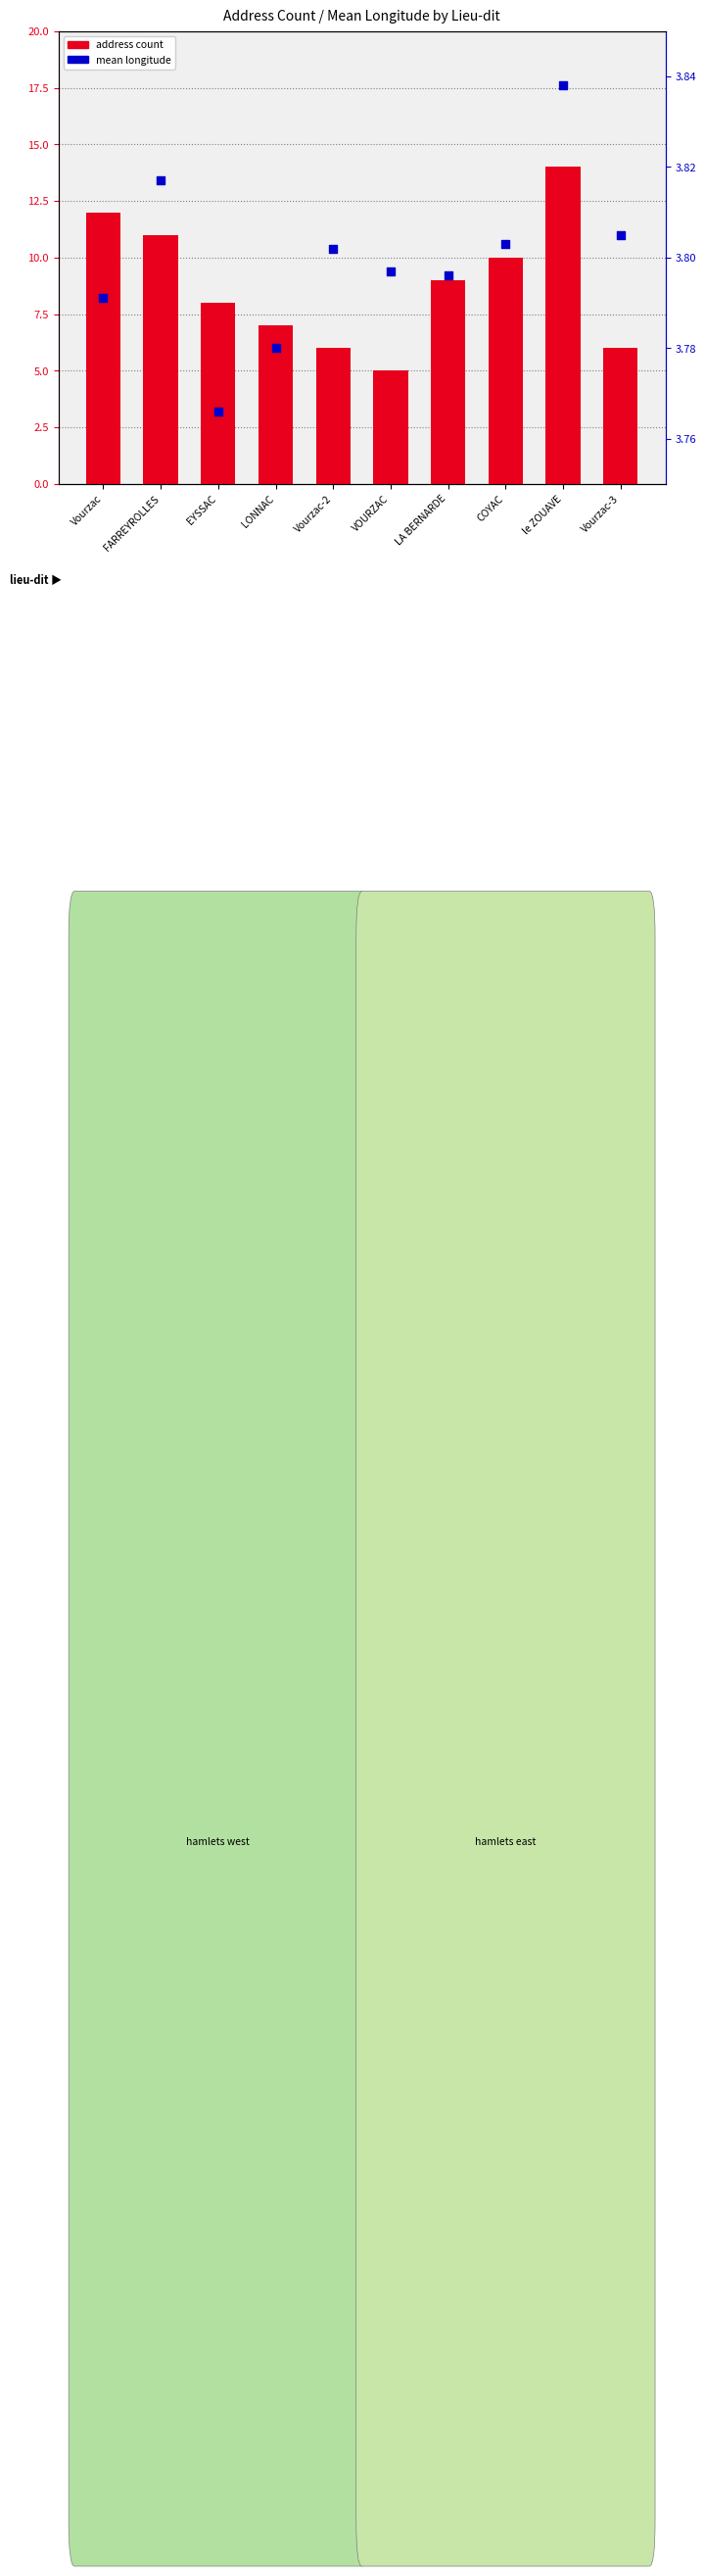

At how many categories does at least one series exceed 7?

6